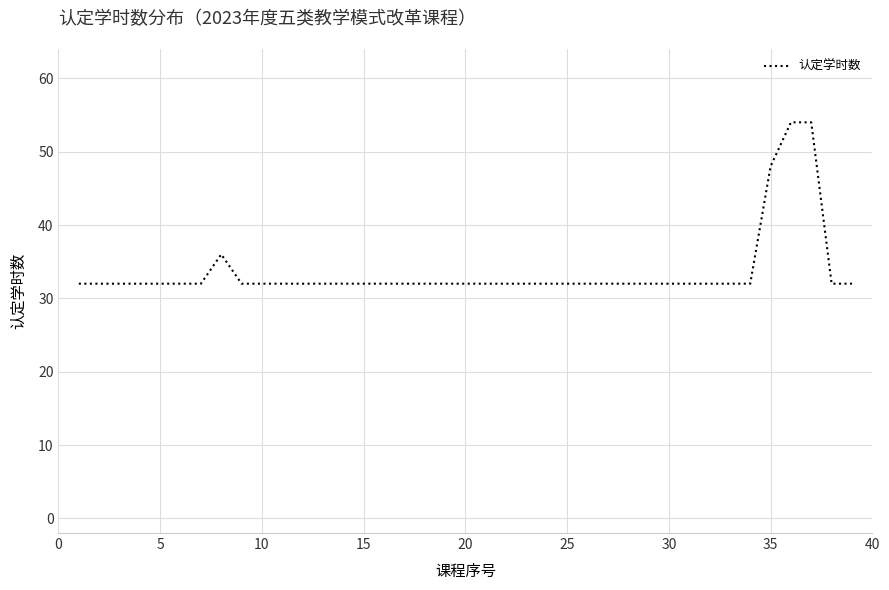

What is the difference between the maximum and minimum values?

22